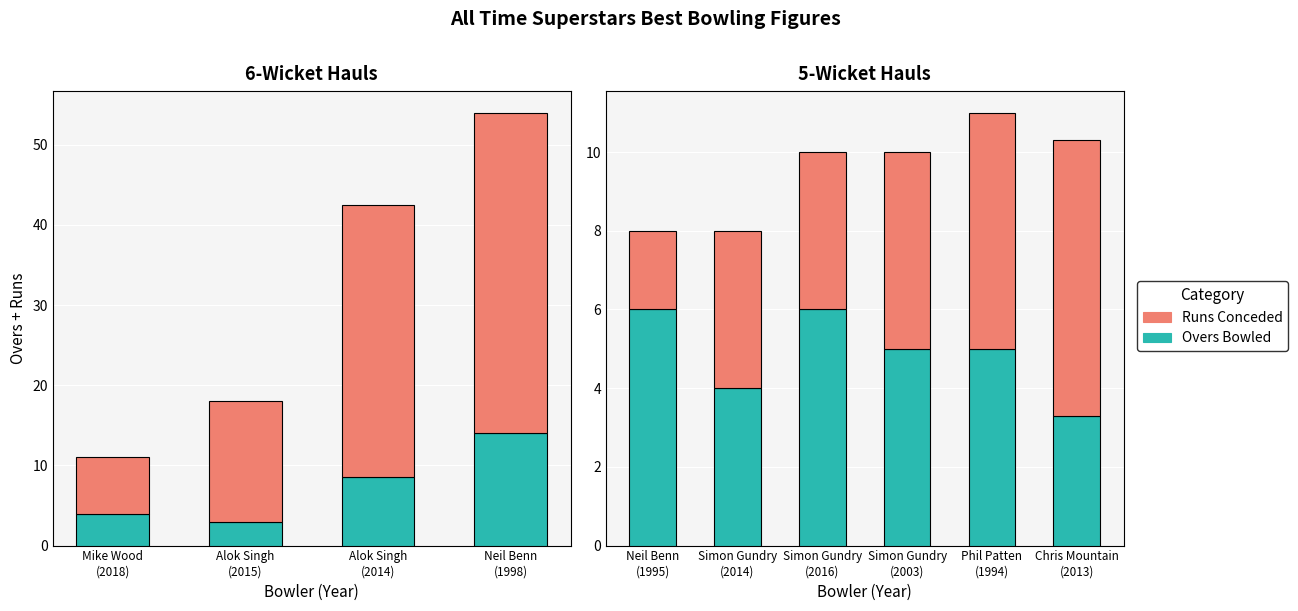

What is the value of the Runs Conceded bar at the 2nd from the left?

4.0